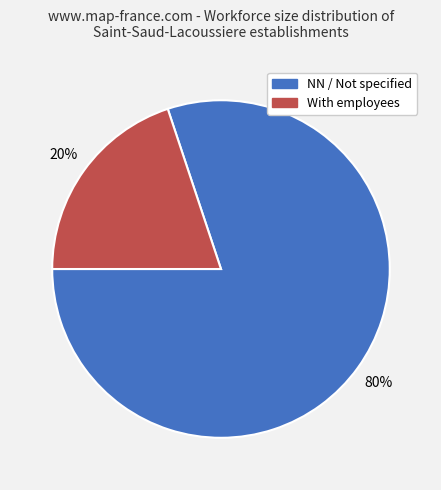

Is there a majority slice in this chart?

Yes